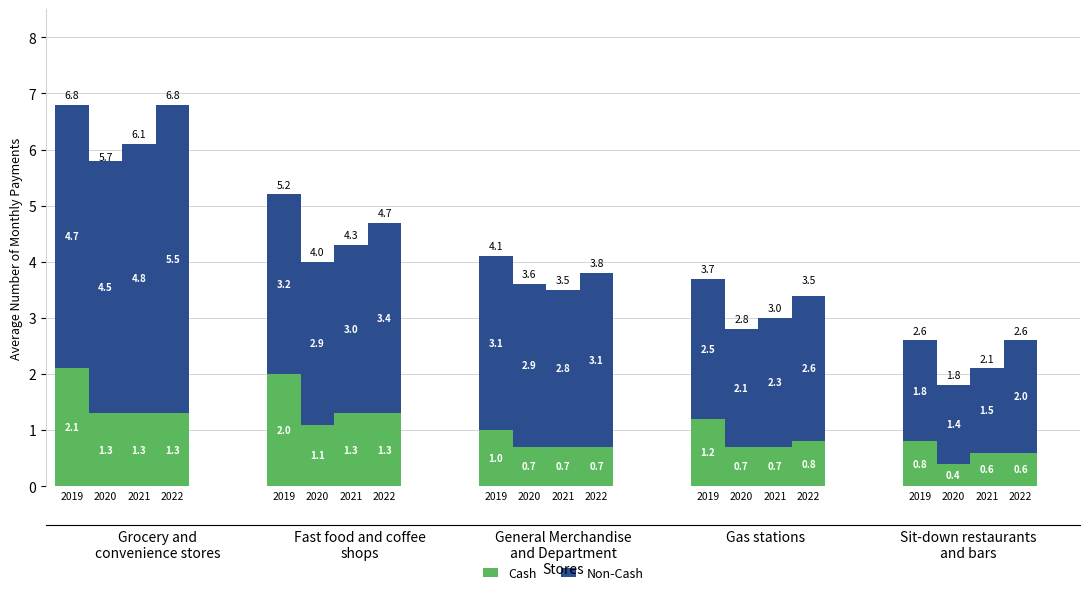

Where is Cash nearest to the value 1?

2019